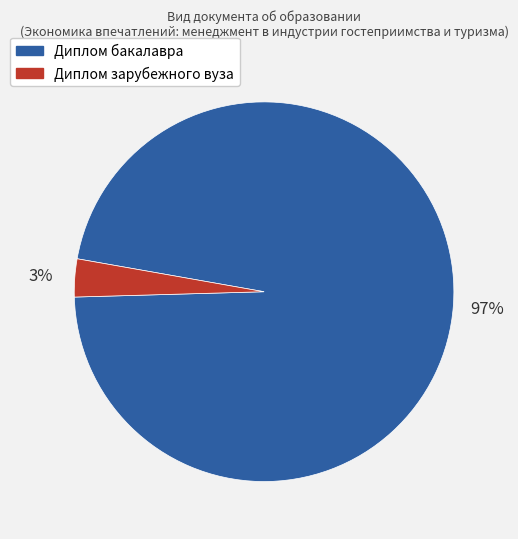

To the nearest percent, what is the average slice percentage?

50%